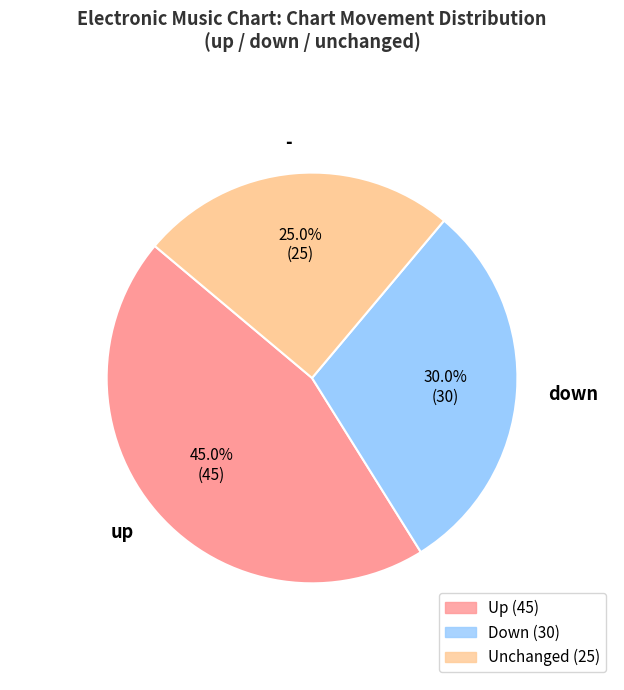

To the nearest percent, what percentage of the pie is up?

45%